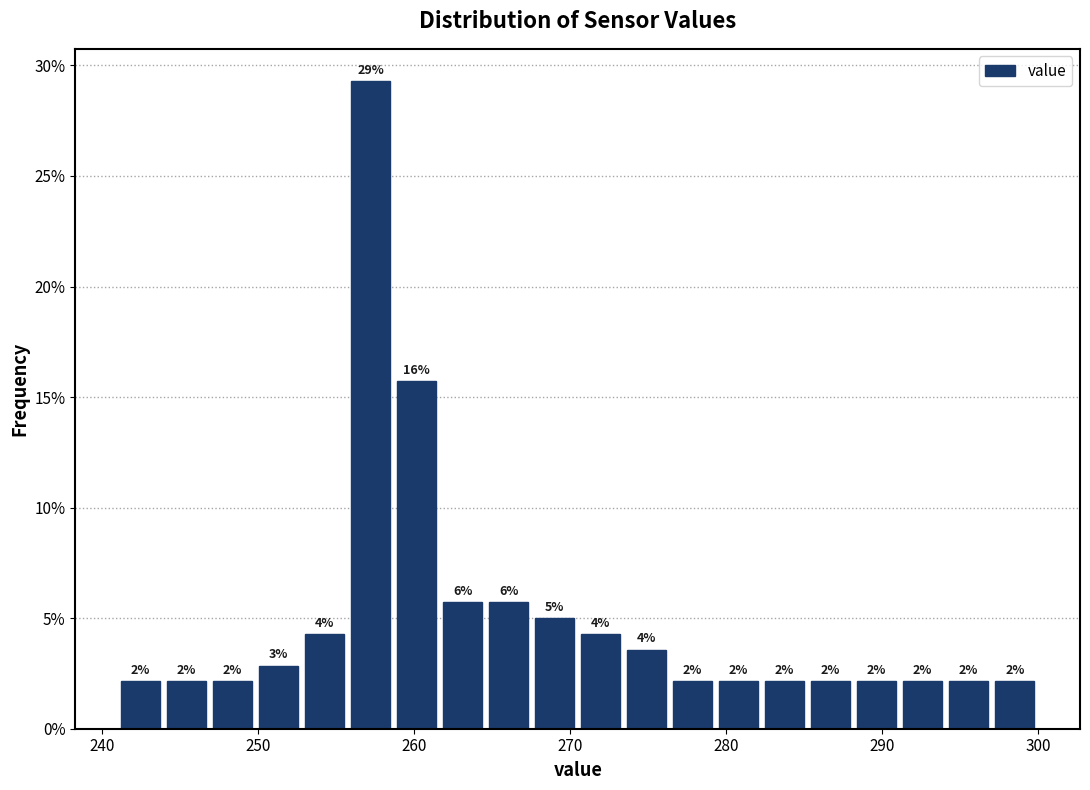

Around what value on the x-axis is the tallest bar? Give the approximate position of its centre, as read against the axis.

257